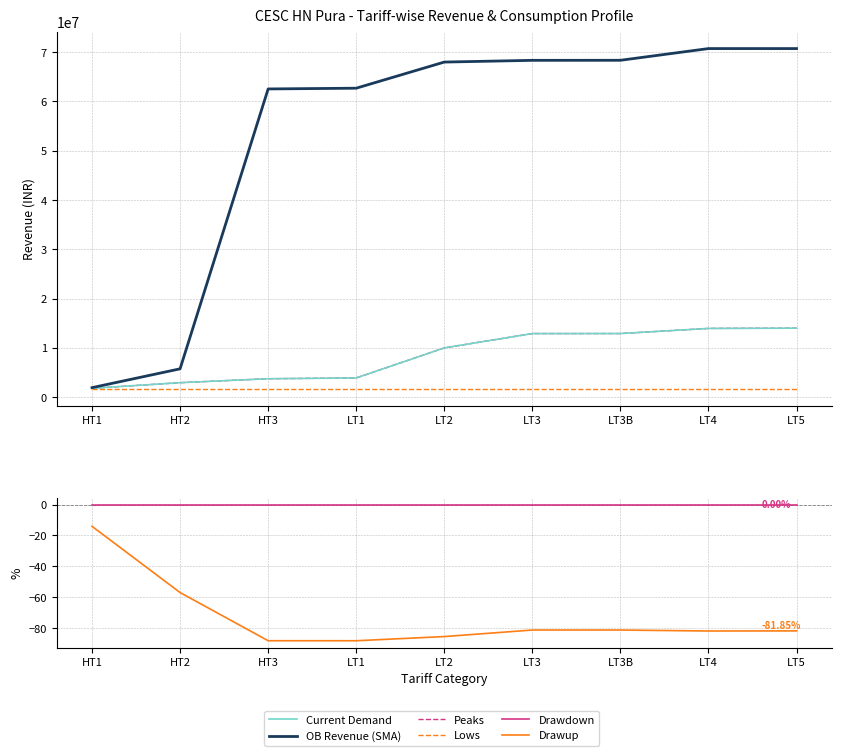

Is it true that Peaks equals 6444260.3 at LT1?

False